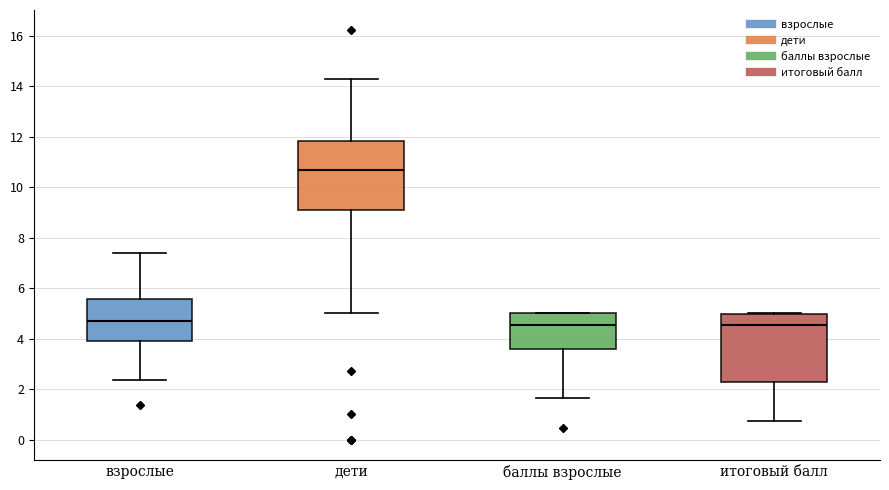

Reading left to right, transcribe this box plot: for each box, give where its median line is, the range the box spans, and where its two whiskers end, as read against the y-axis. The values are not printed on the chart, so give them approximately, as read against the axis.

взрослые: median 4.8, box 4.0 to 5.6, whiskers 2.4 to 7.4
дети: median 10.6, box 9.2 to 11.8, whiskers 5.0 to 14.2
баллы взрослые: median 4.6, box 3.6 to 5.0, whiskers 1.6 to 5.0
итоговый балл: median 4.6, box 2.4 to 5.0, whiskers 0.8 to 5.0